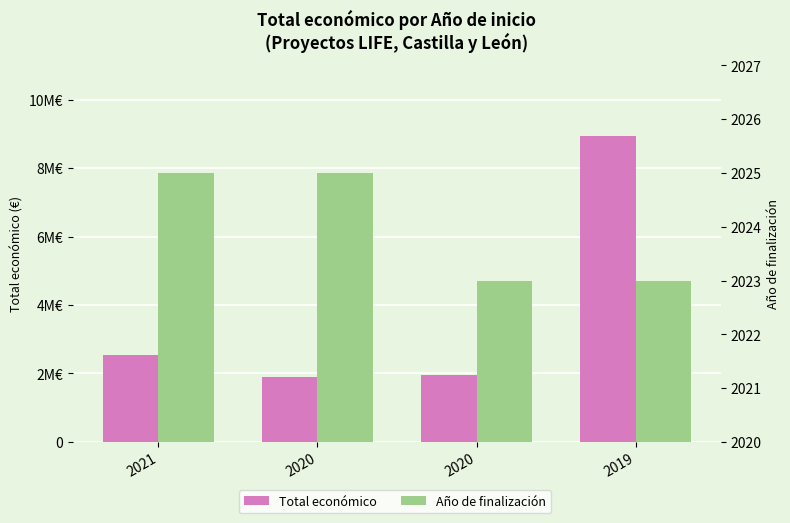

Is it true that Año de finalización equals 3328 at 2020?

False